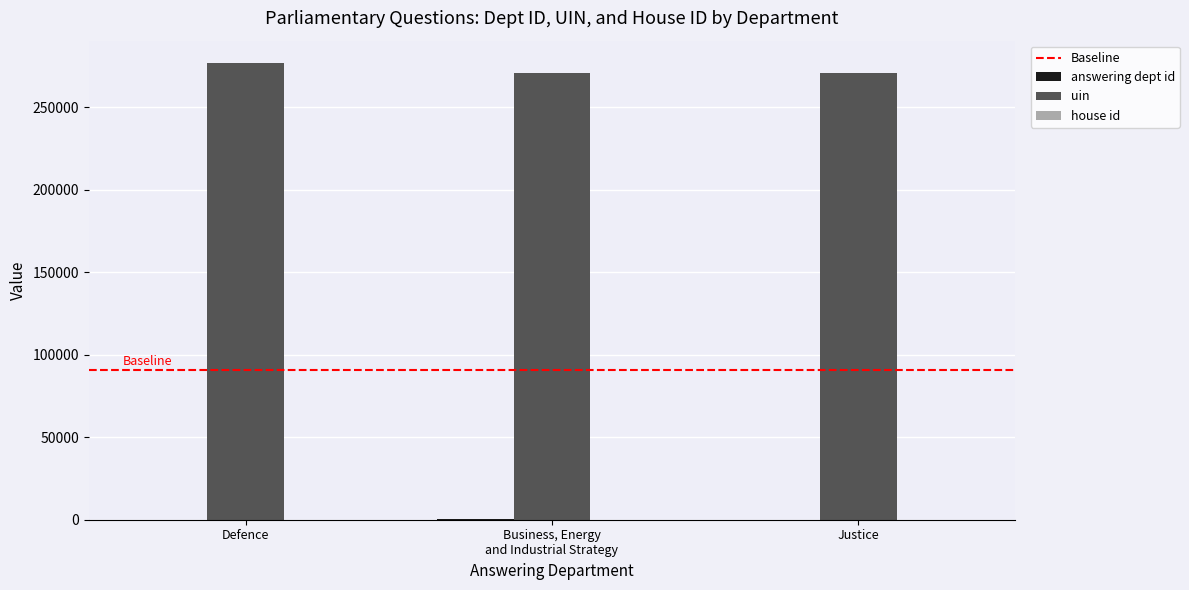

Which series has the largest total across all categories?

uin